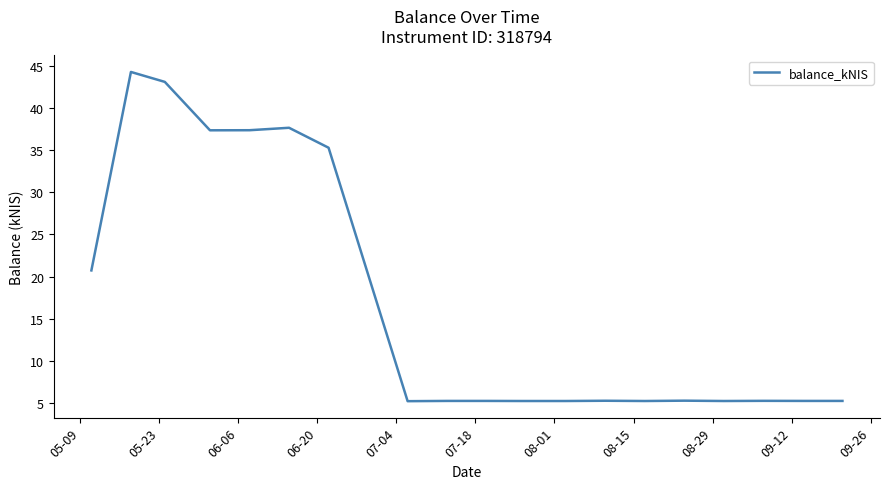

What is the difference between the maximum and minimum values?

39.1